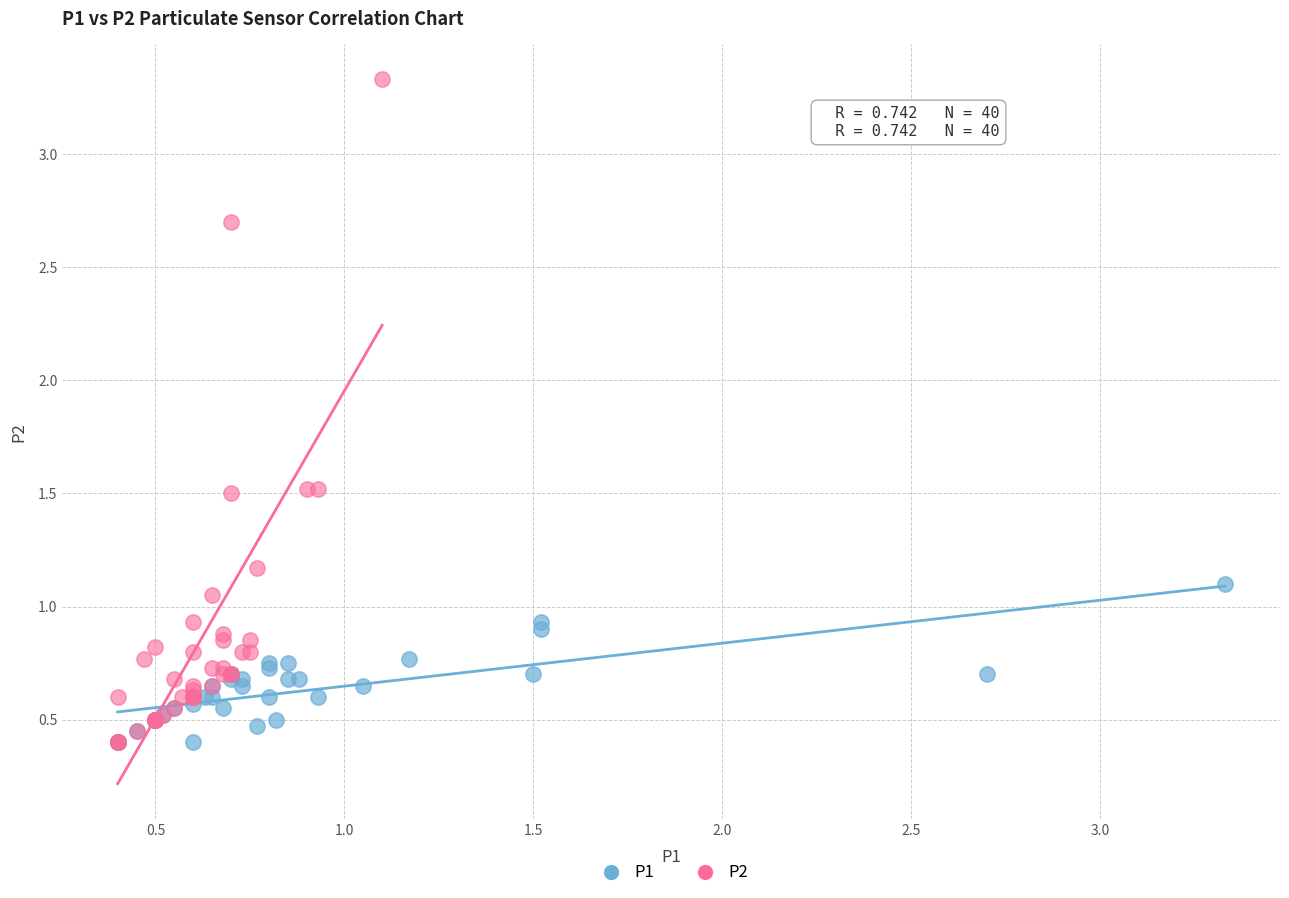

Which series has the largest Y range (max minus min)?

P2